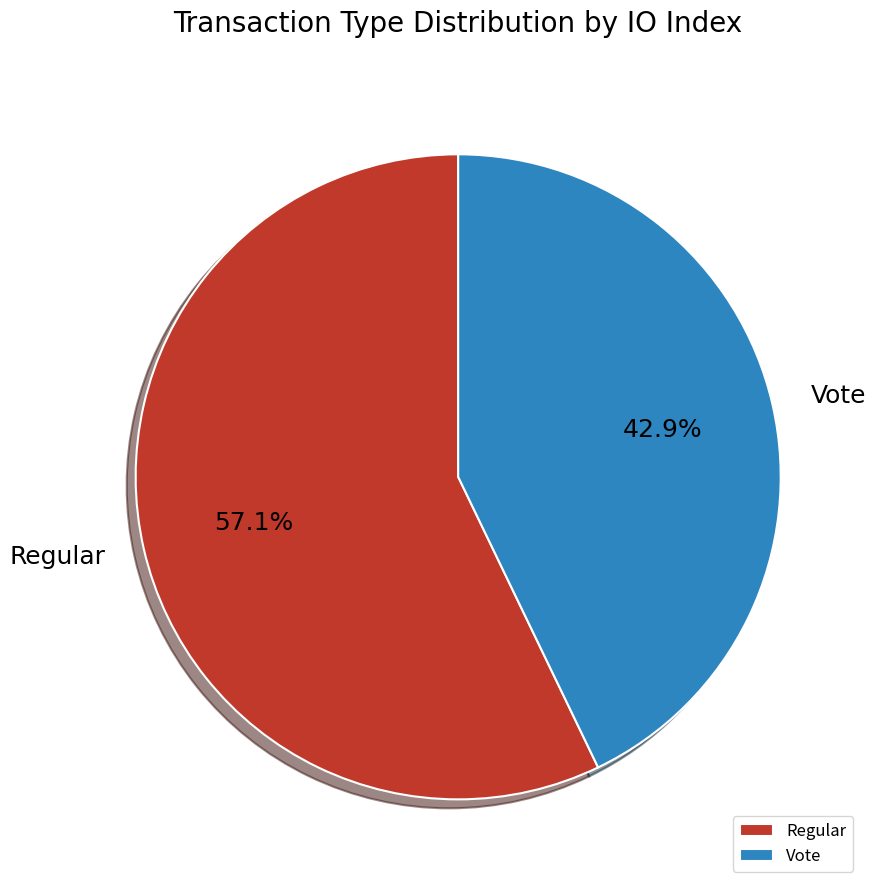

Count the number of slices in the pie.

2